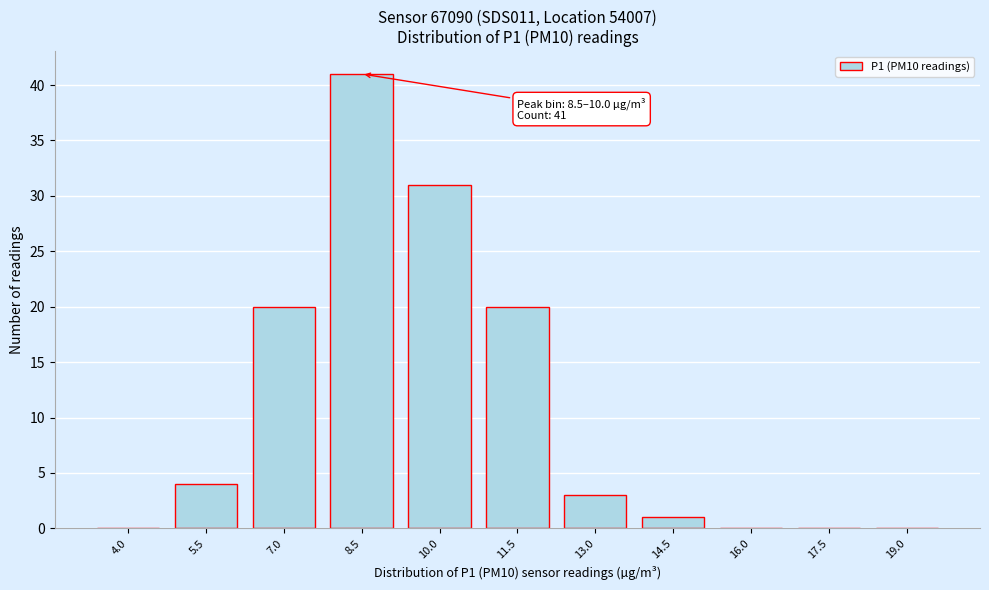

Reading left to right, transcribe all the data shown in this chart.

4.0=0	5.5=4	7.0=20	8.5=41	10.0=31	11.5=20	13.0=3	14.5=1	16.0=0	17.5=0	19.0=0